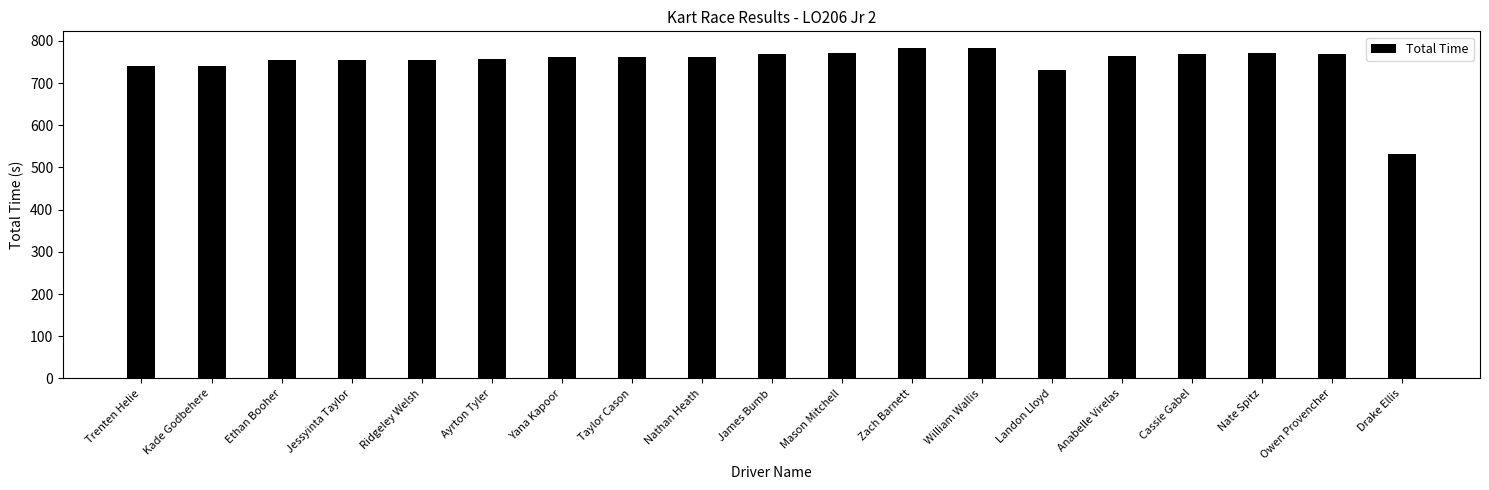

Count the number of values greater than 761.

11